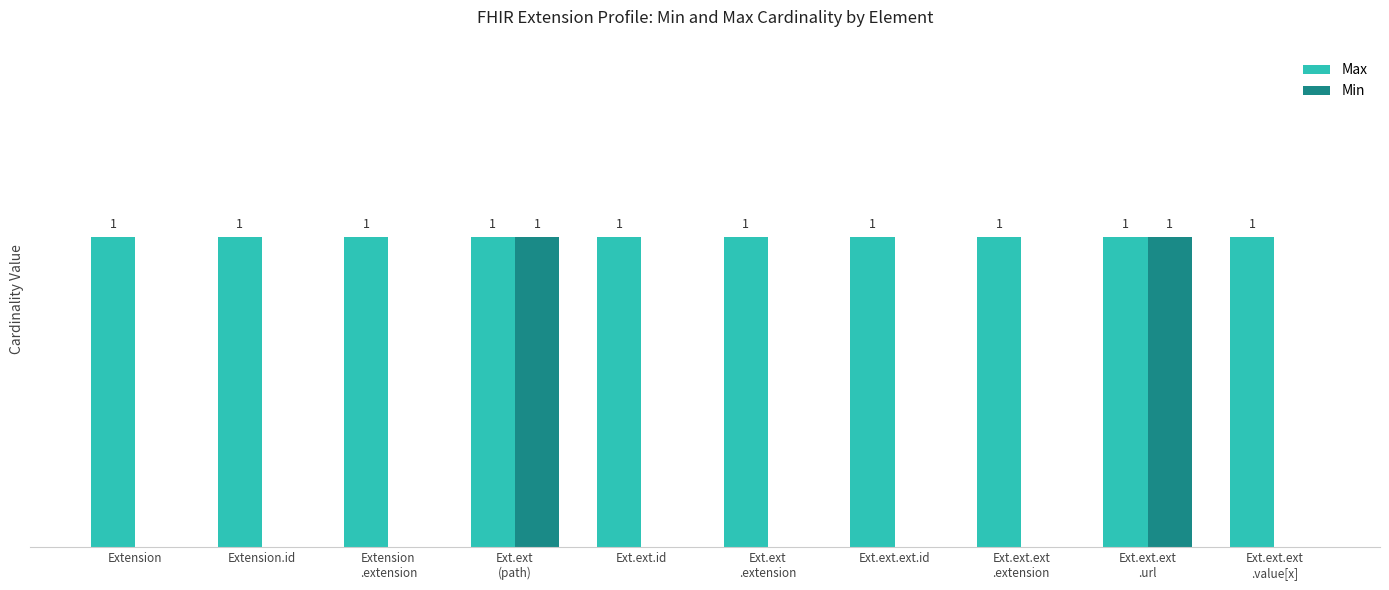

What is the spread (max minus min) of values at Ext.ext.id?

1